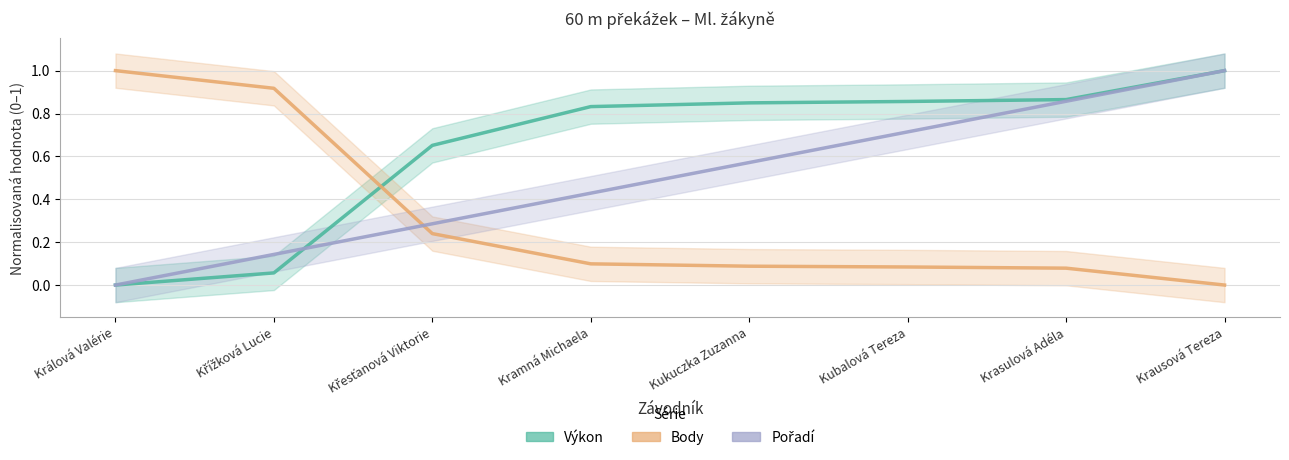

List the series in order of their overall mean, lowest first.

Body, Pořadí, Výkon